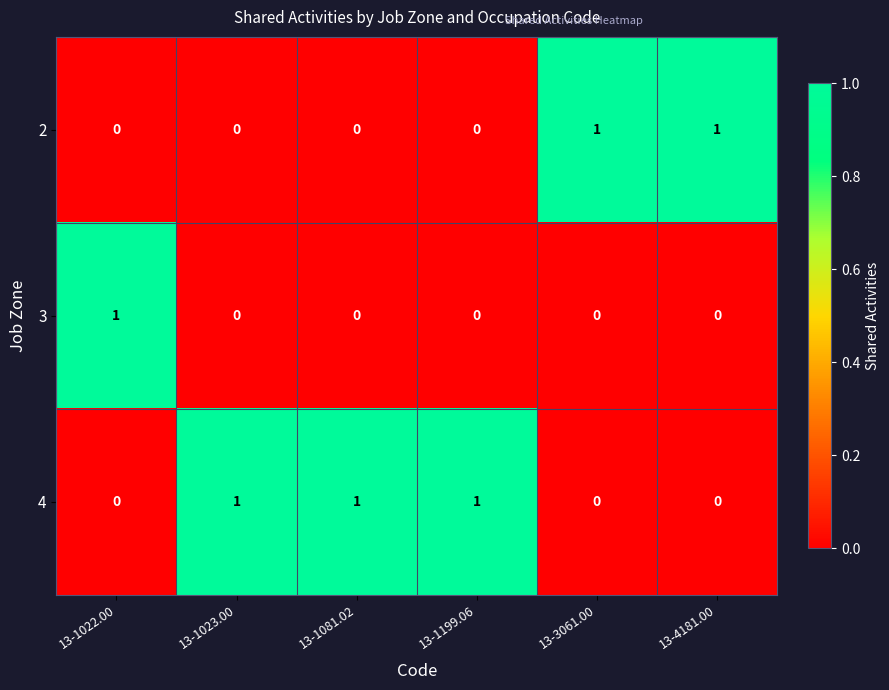

List the series in order of their overall mean, lowest first.

3, 2, 4